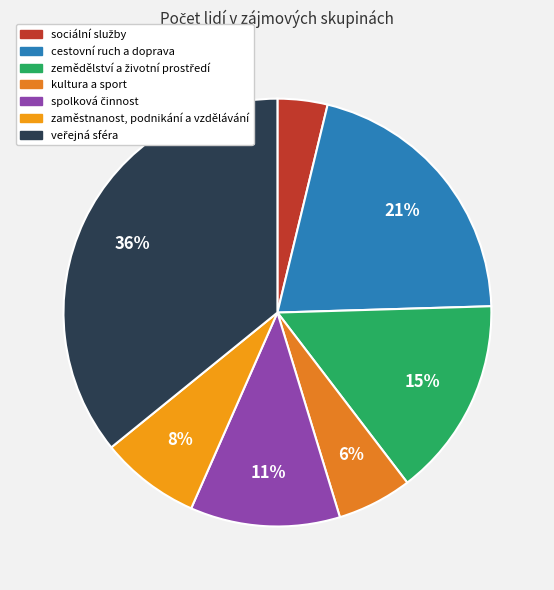

Rank the categories by value from highest to lowest.

veřejná sféra, cestovní ruch a doprava, zemědělství a životní prostředí, spolková činnost, zaměstnanost, podnikání a vzdělávání, kultura a sport, sociální služby